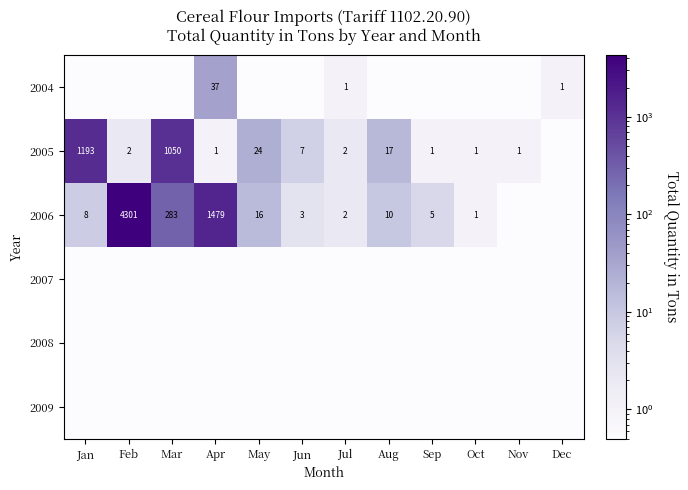

What is the difference between the 2006 values at Sep and Feb?

4296.0